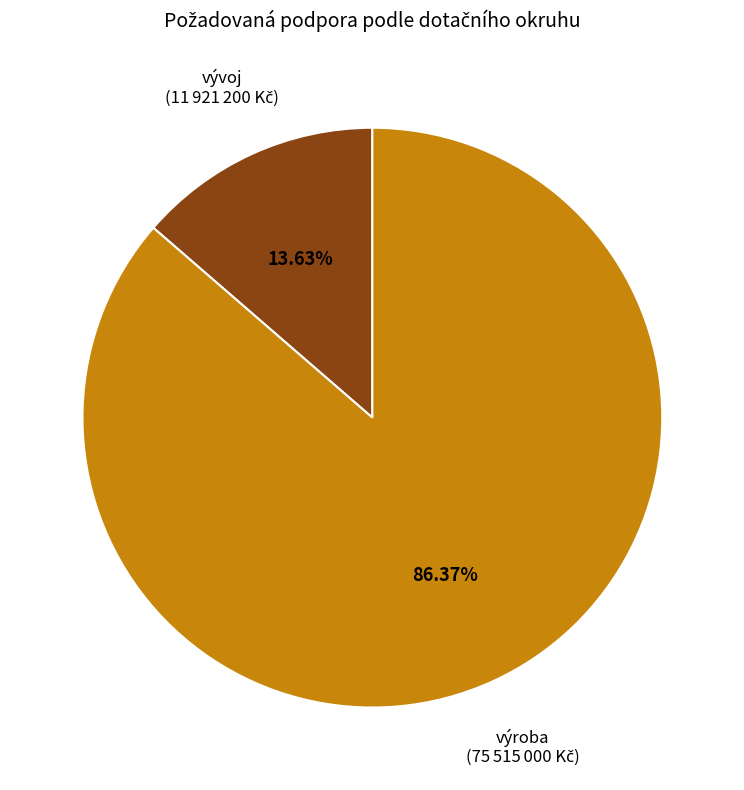

Does any single category account for the majority?

Yes